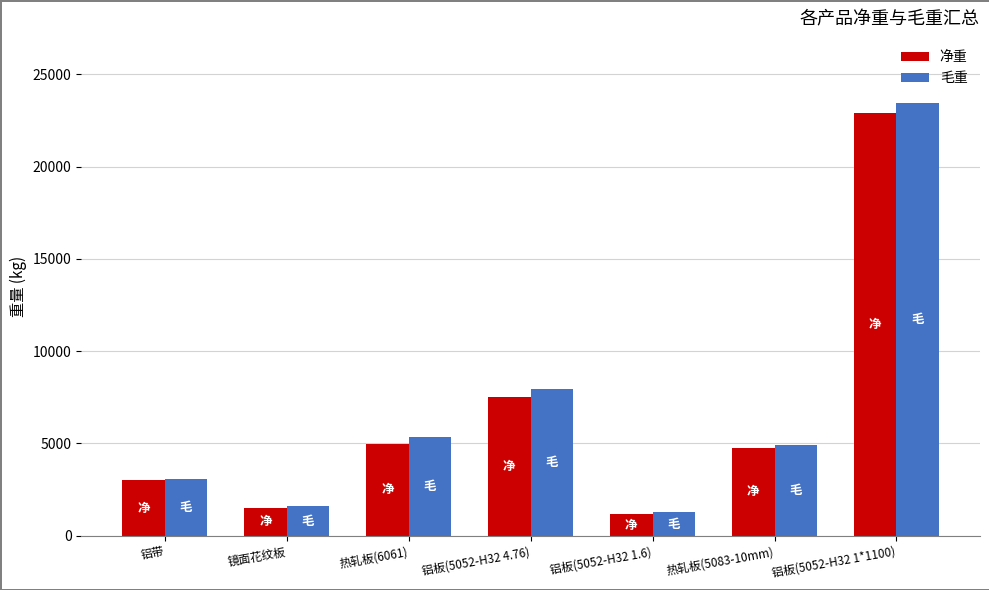

Reading left to right, list all the values displayed in this chart.

净重: 铝带=3006	镜面花纹板=1503	热轧板(6061)=4997	铝板(5052-H32 4.76)=7514	铝板(5052-H32 1.6)=1166	热轧板(5083-10mm)=4764	铝板(5052-H32 1*1100)=22932
毛重: 铝带=3097	镜面花纹板=1590	热轧板(6061)=5330	铝板(5052-H32 4.76)=7952	铝板(5052-H32 1.6)=1266	热轧板(5083-10mm)=4910	铝板(5052-H32 1*1100)=23462